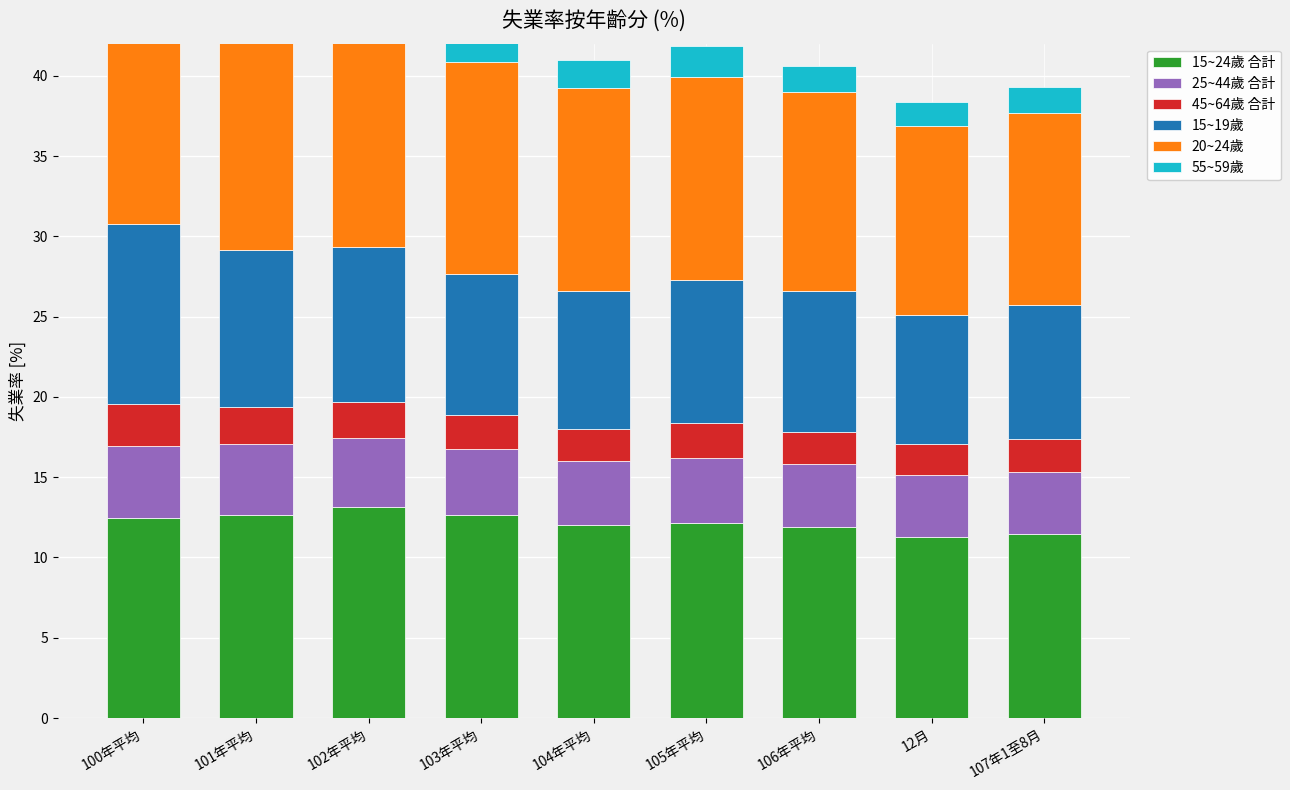

What is the value of the 20~24歲 bar at the 2nd from the left?

13.2